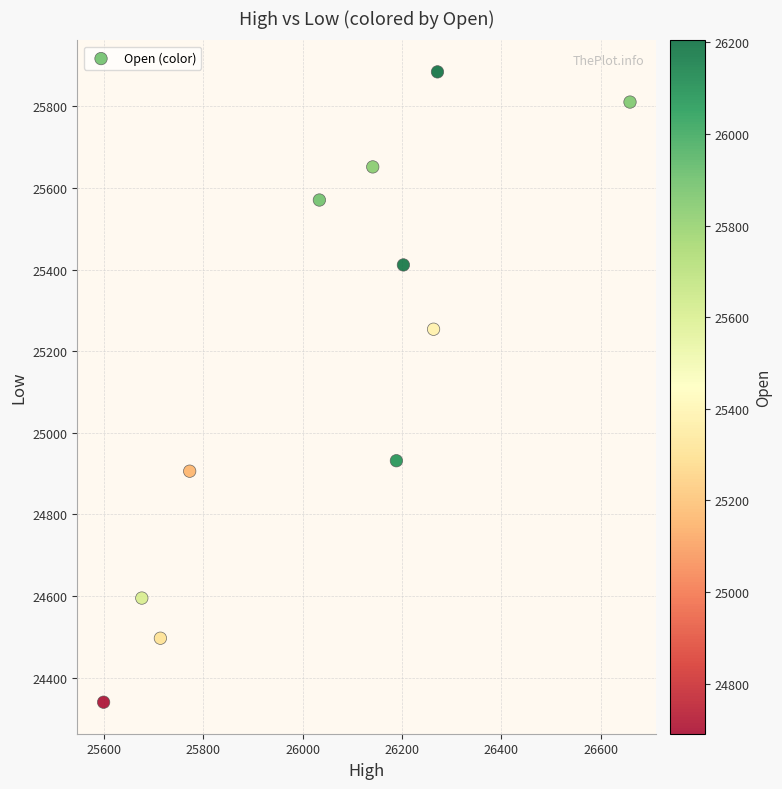

What is the range of X values (max minus min)?

1060.2